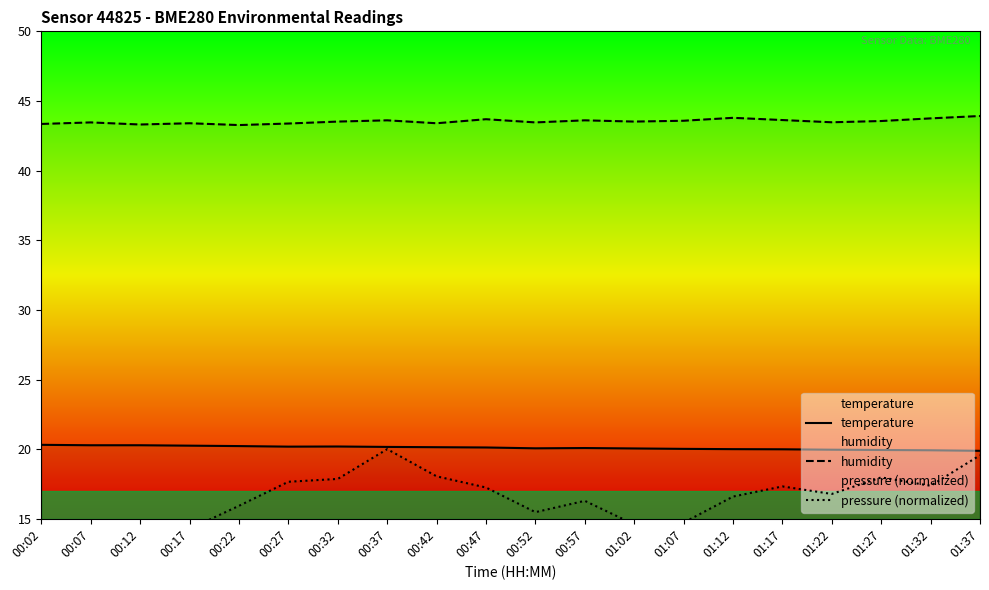

What is the value of the humidity point at the 9th from the left?

43.4